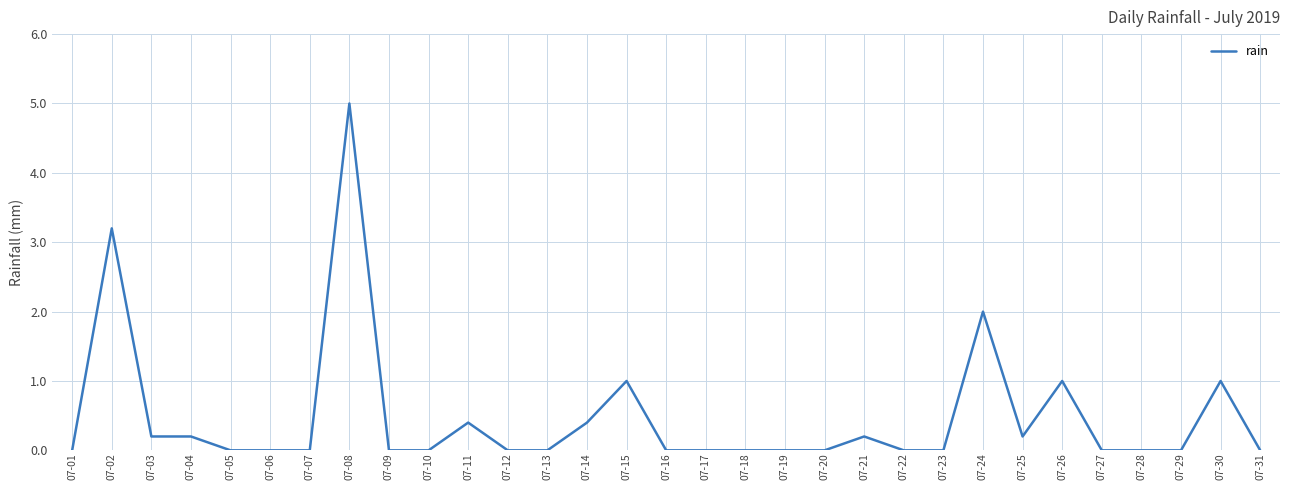

The chart shows a value of 0.0 at 07-05. True or false?

True